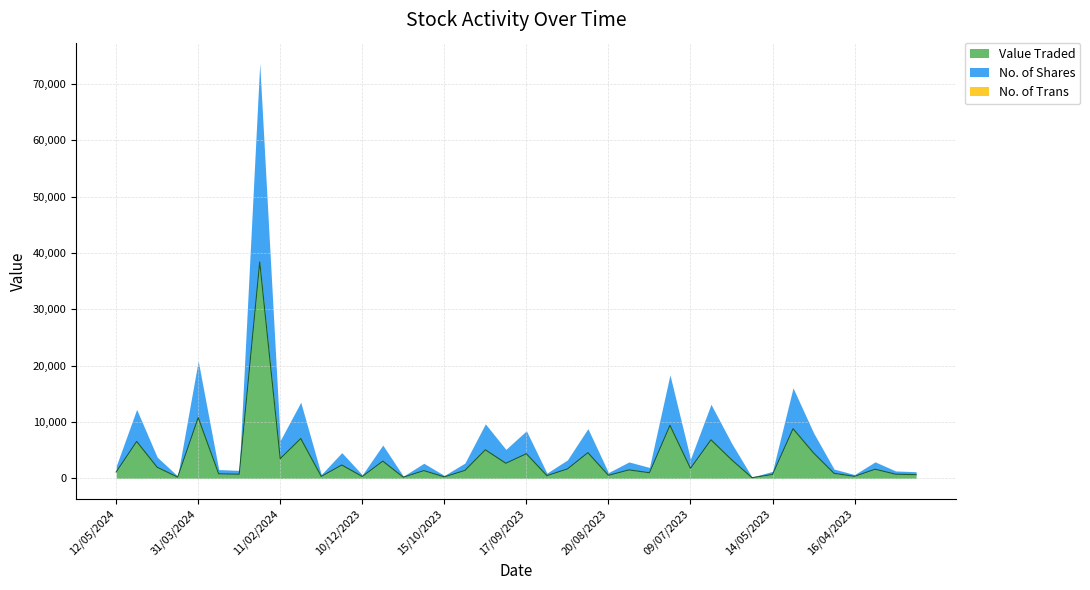

Between 14/04/2024 and 10/09/2023, which series saw the biggest shift?

Value Traded